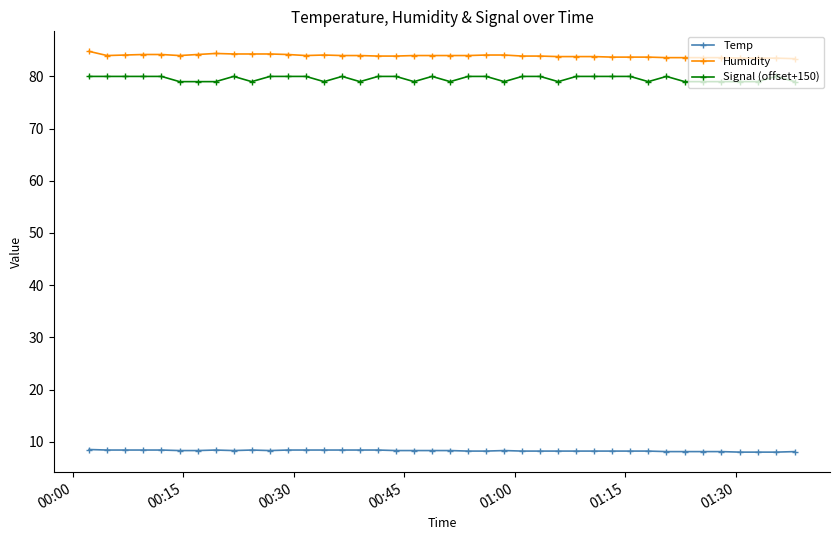

True or false: Signal (offset+150) and Humidity intersect in this chart.

False